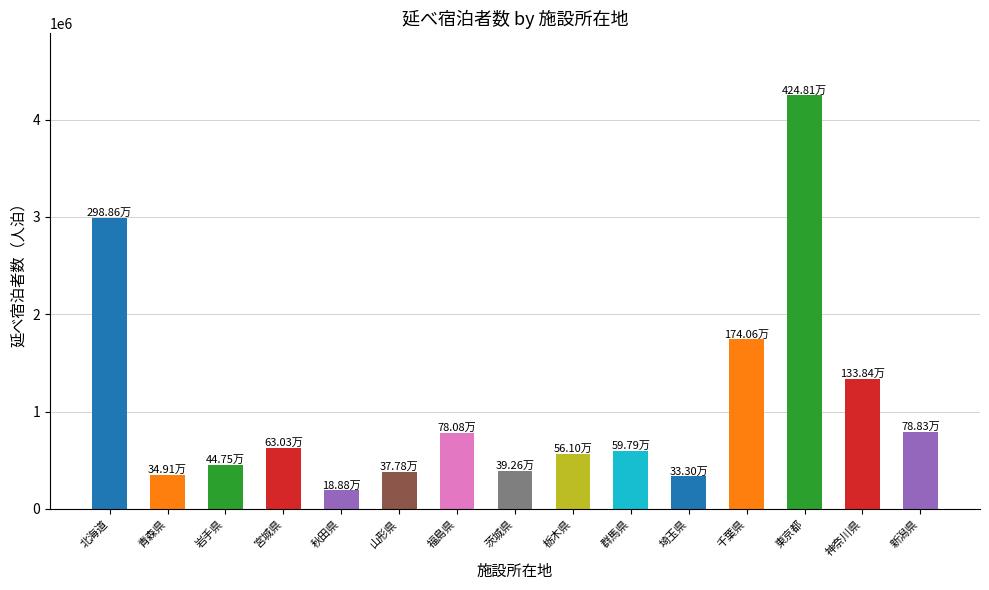

What is the label of the 3rd bar from the right?

東京都